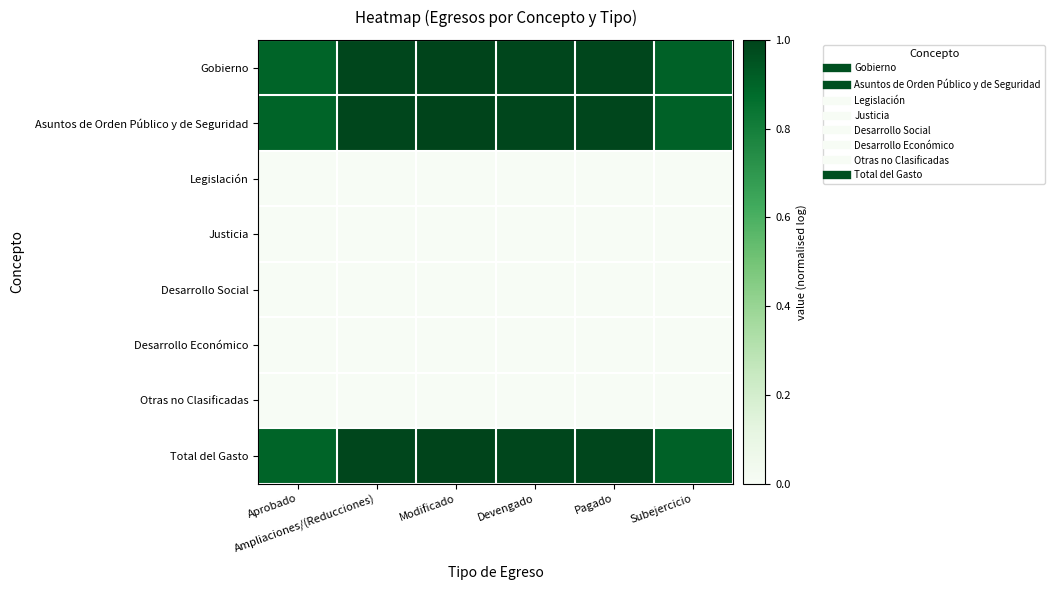

At how many categories does at least one series exceed 0?

6